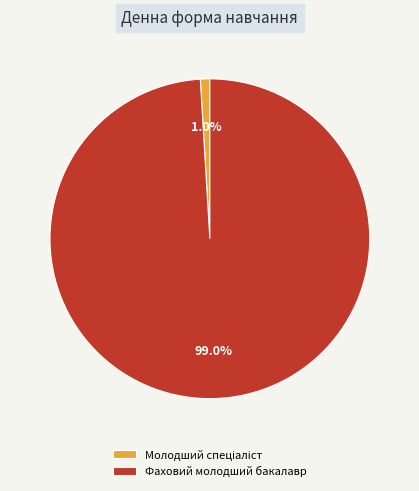

Is there any slice that represents more than half of the pie?

Yes